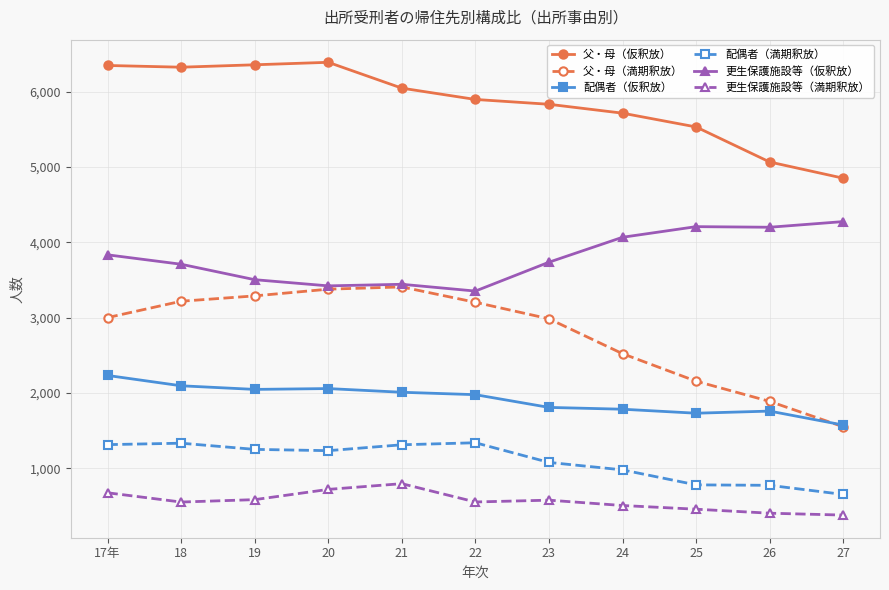

At how many categories does at least one series exceed 4410?

11